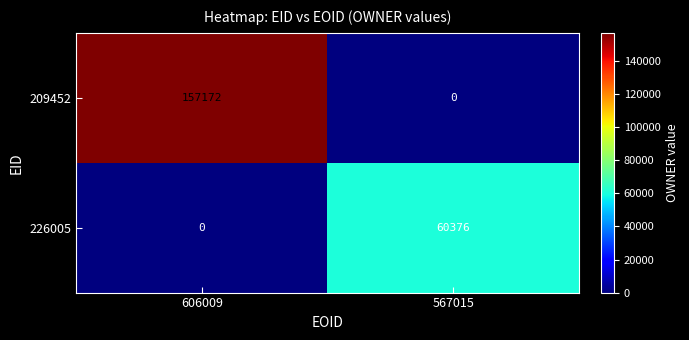

What is the maximum value shown in the chart?

157172